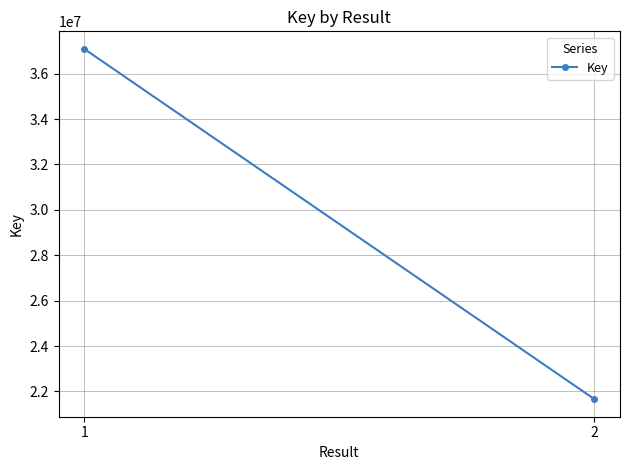

Reading left to right, what are all the values shown in this chart?

1=37095376	2=21655491